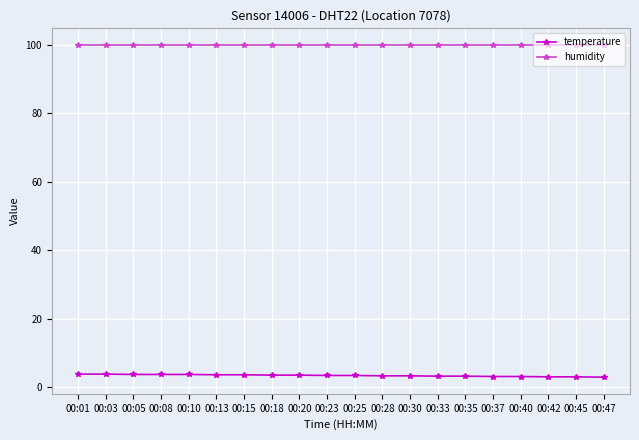

True or false: humidity has a value of 53.8 at 00:47.

False